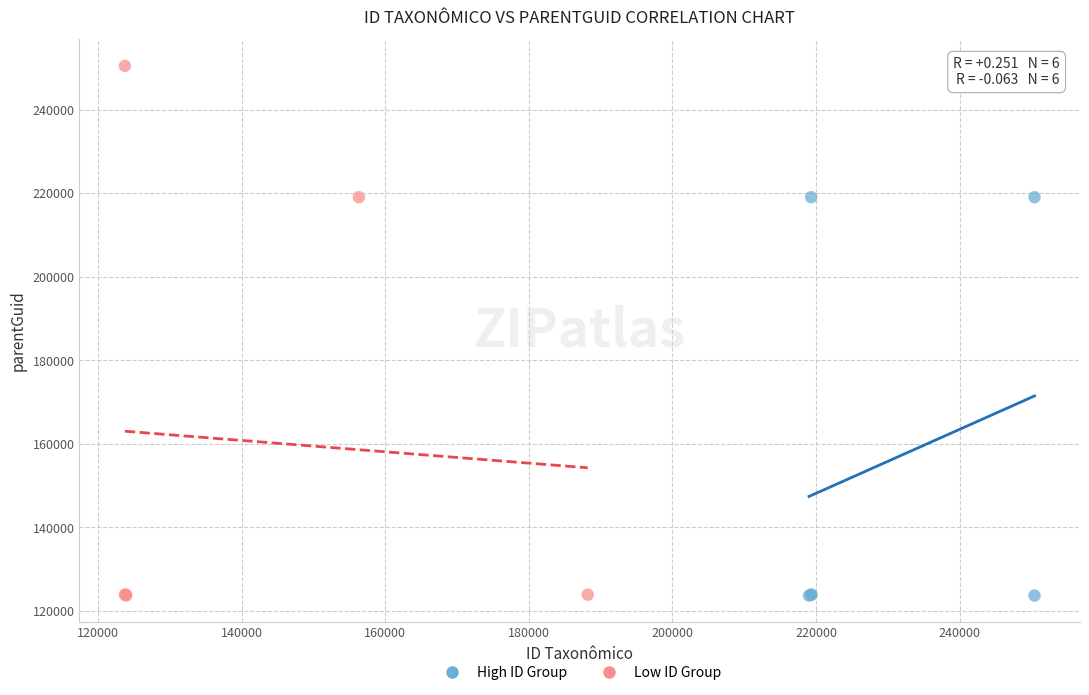

Which series contains the highest Y value?

Low ID Group